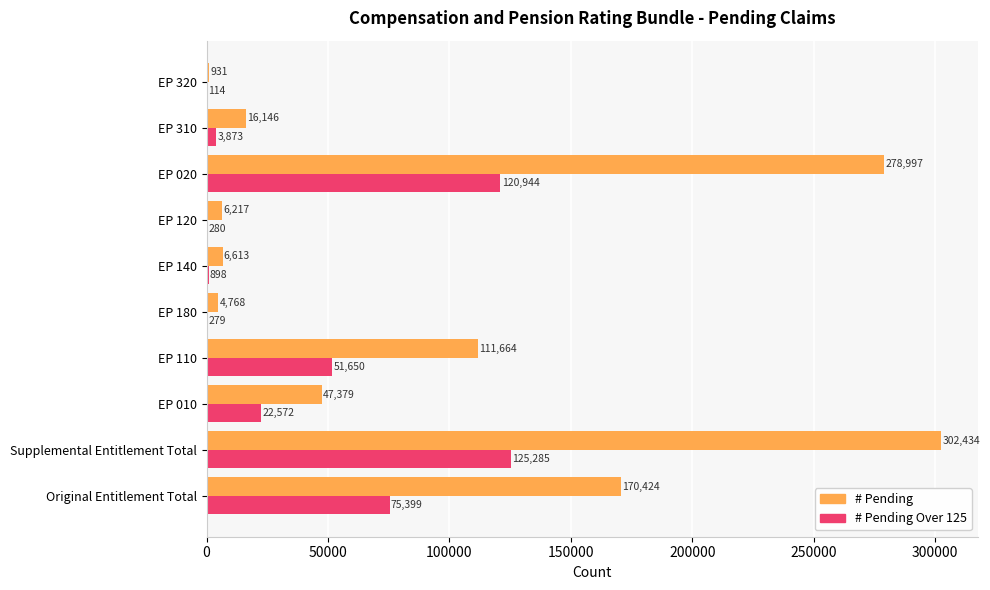

What is the approximate value of # Pending Over 125 at EP 010?

22572